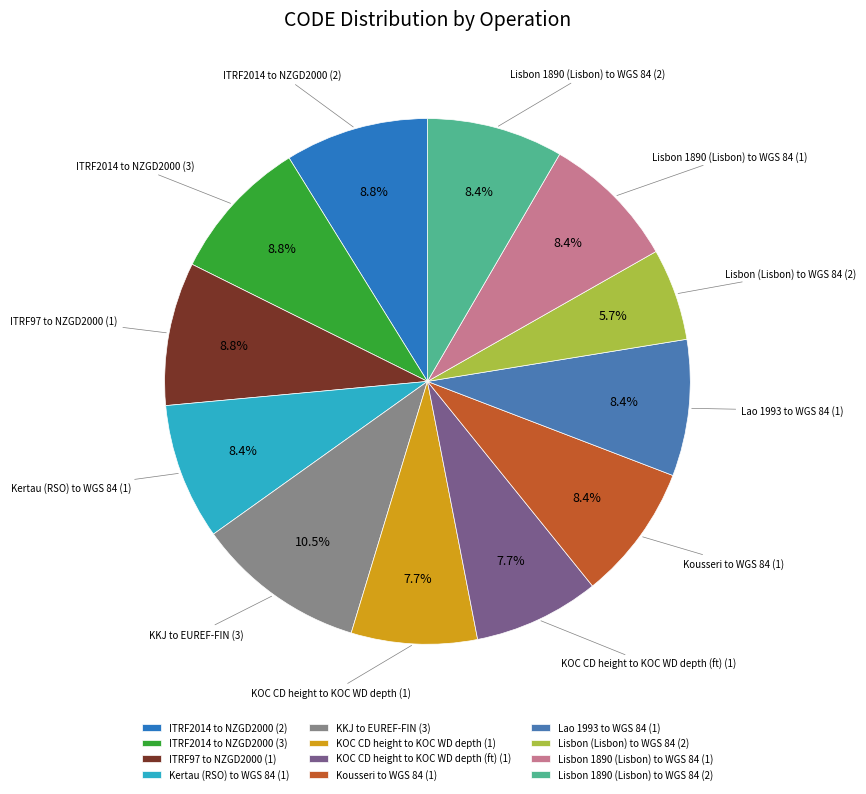

Which category has the biggest portion of the pie?

KKJ to EUREF-FIN (3)